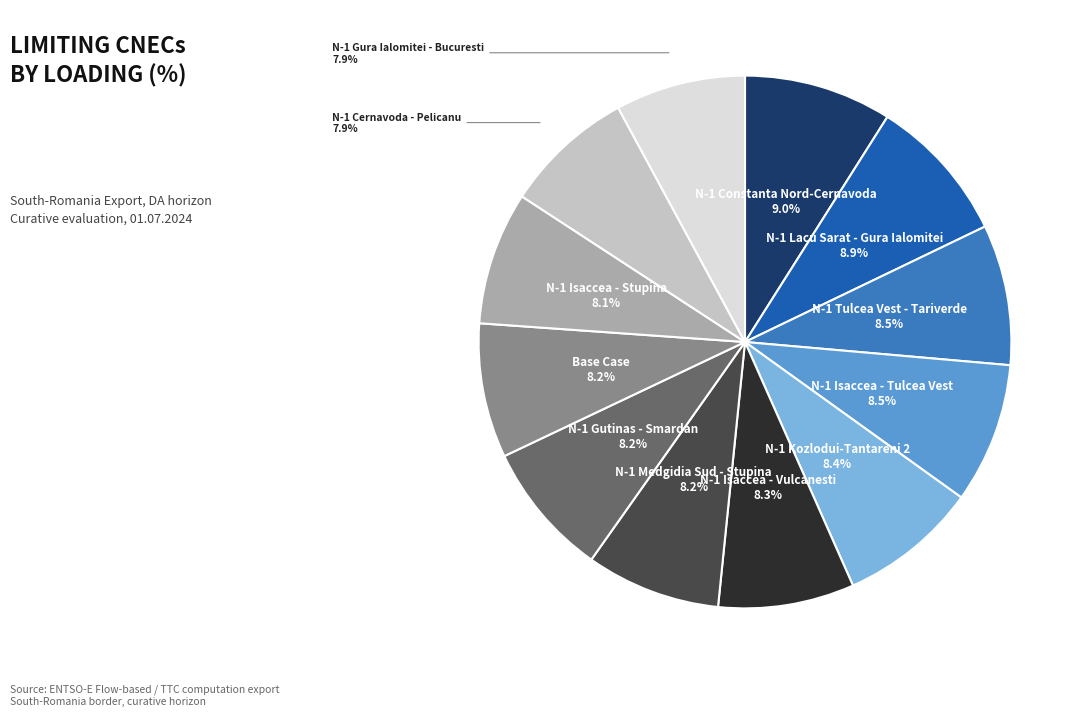

Is there any slice that represents more than half of the pie?

No